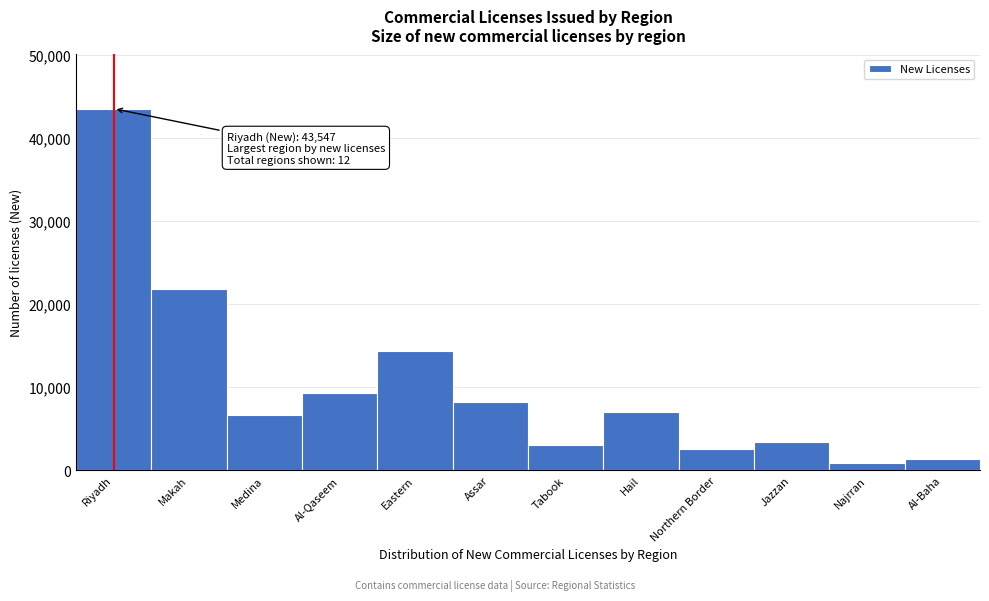

Reading left to right, what are all the values shown in this chart?

43547	21880	6650	9285	14296	8205	2990	6983	2510	3356	871	1354